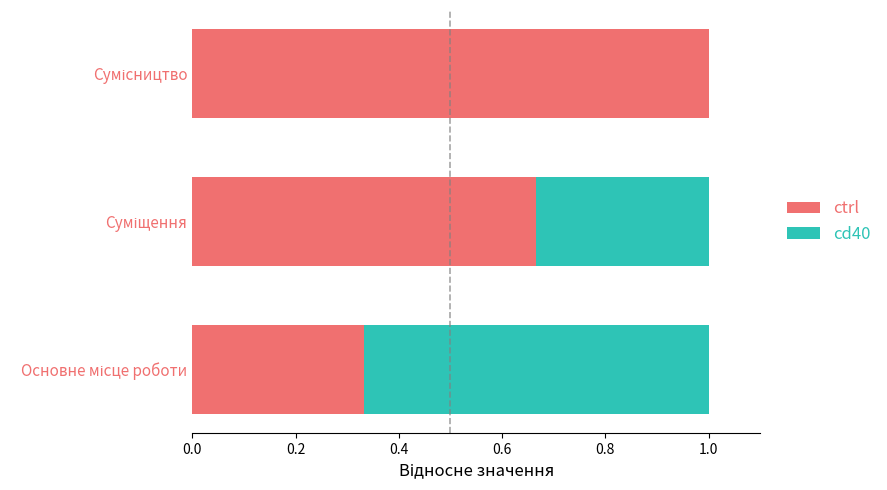

What is the sum of all ctrl values?

2.0